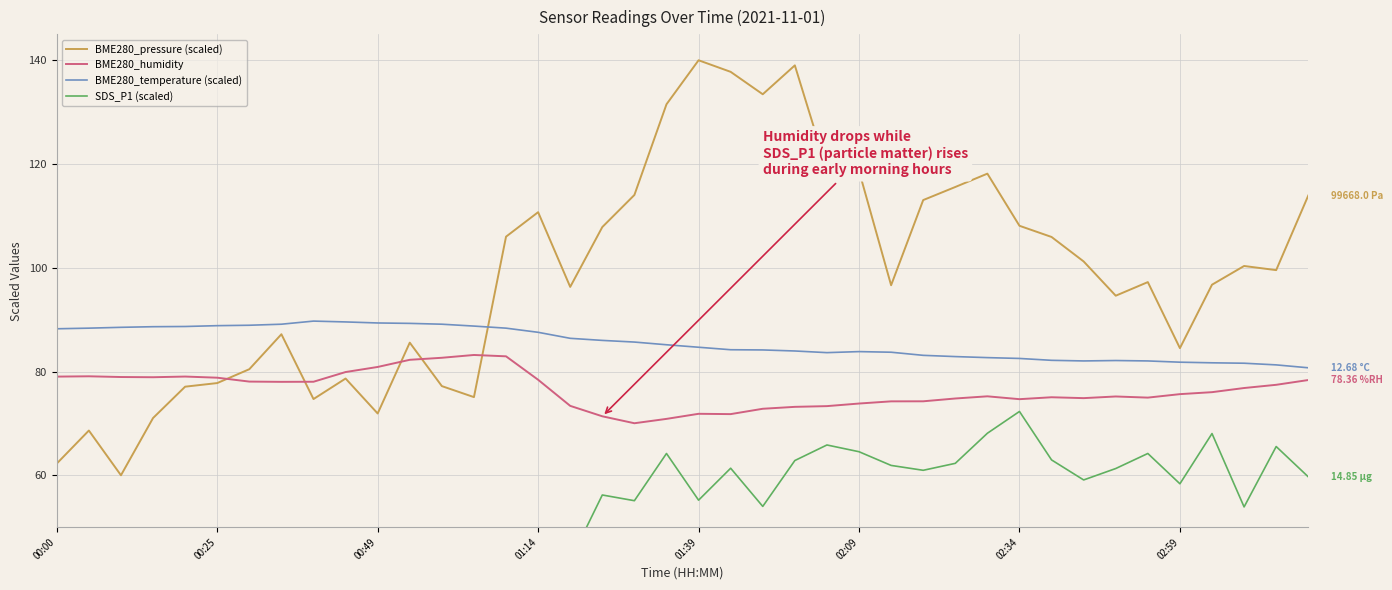

How many data points in BME280_humidity are above 76?

20